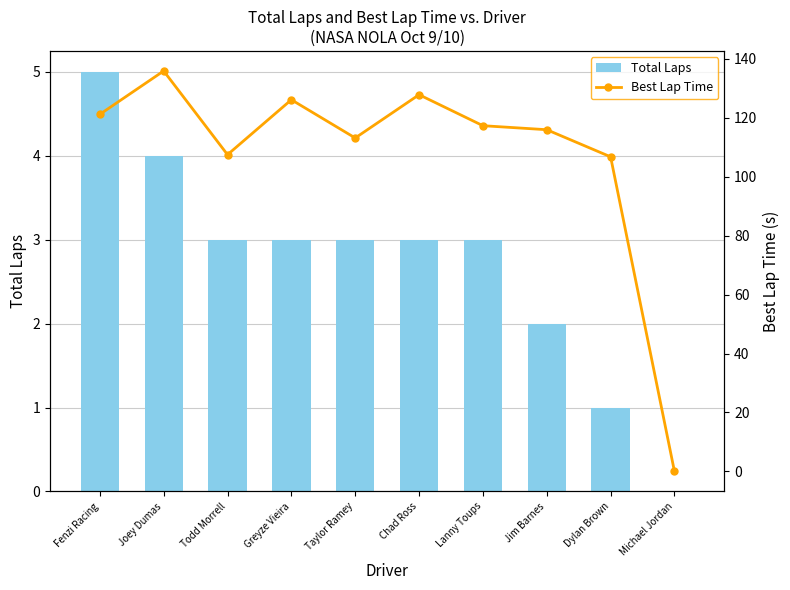

Reading left to right, transcribe all the data shown in this chart.

Total Laps: 5.0	4.0	3.0	3.0	3.0	3.0	3.0	2.0	1.0	0.0
Best Lap Time: 121.2	135.9	107.5	126.1	113.2	127.8	117.3	116.0	106.8	0.0